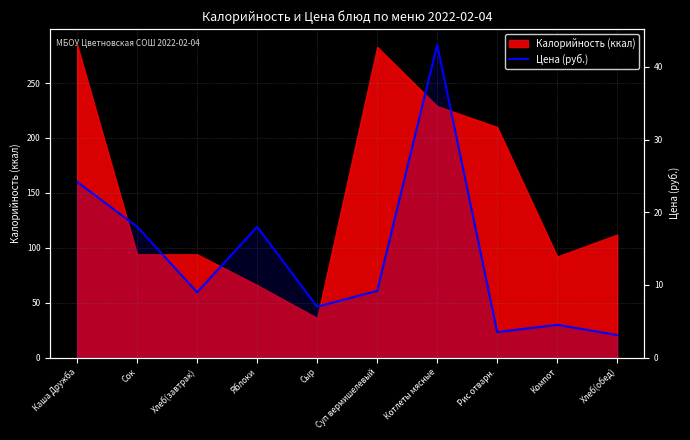

Is it true that the value at Суп вермишелевый is 13.2?

False